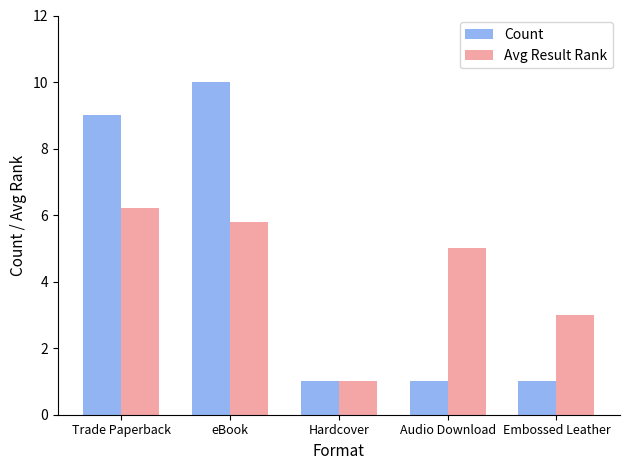

What is the total value across all series at eBook?

15.8